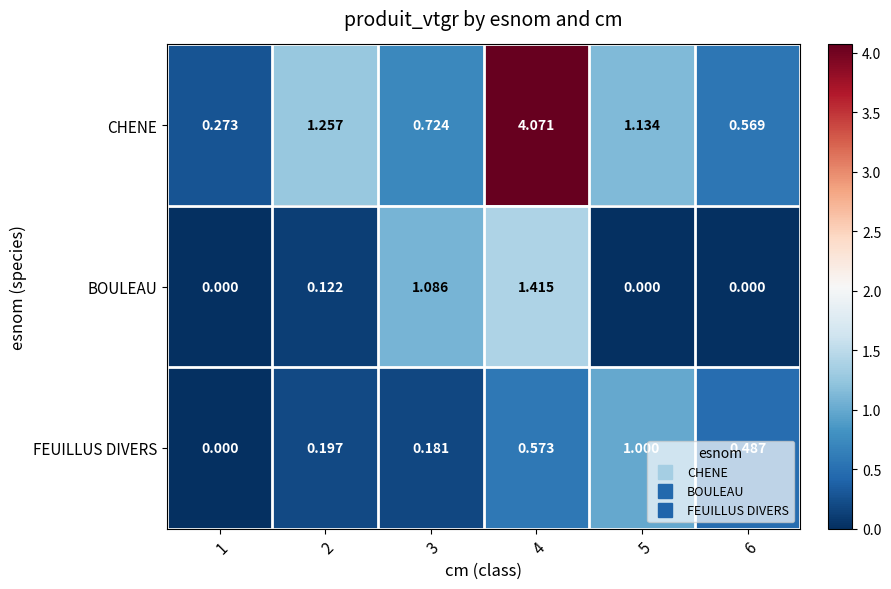

At 3, list the series in order from largest to smallest.

BOULEAU, CHENE, FEUILLUS DIVERS